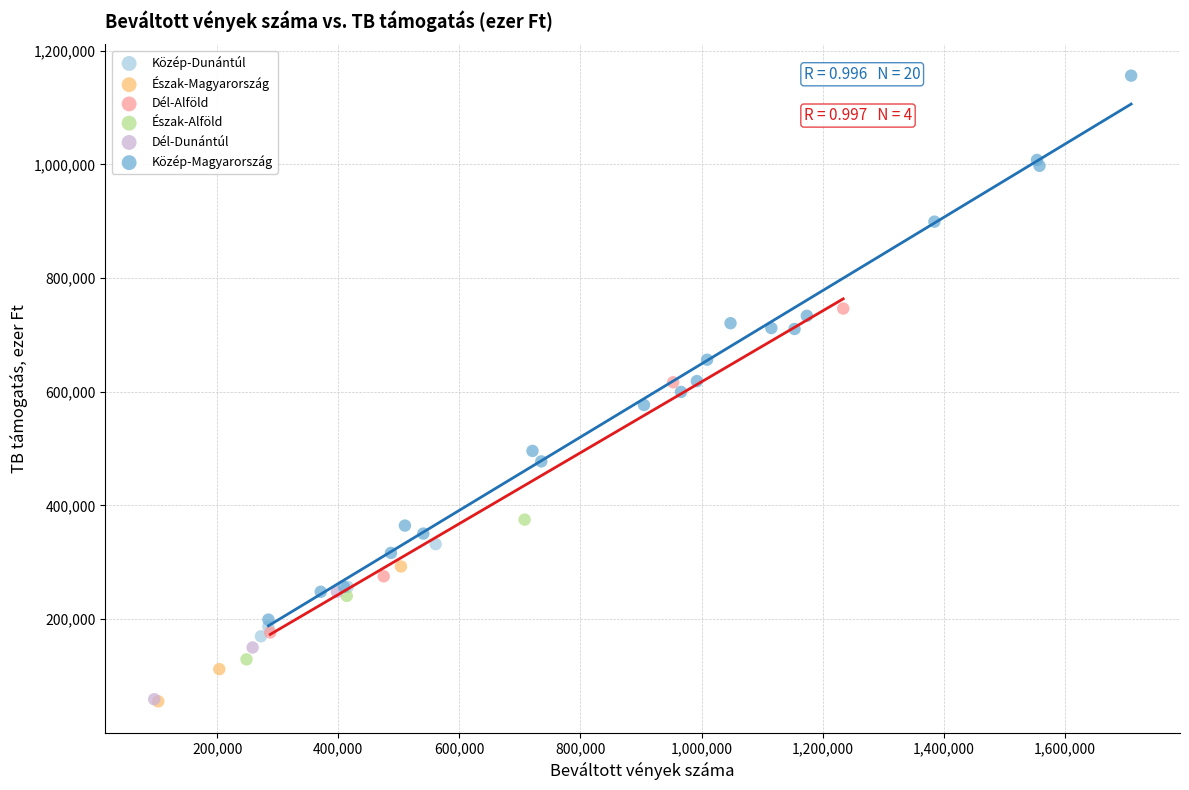

Which series has the largest Y range (max minus min)?

Közép-Magyarország